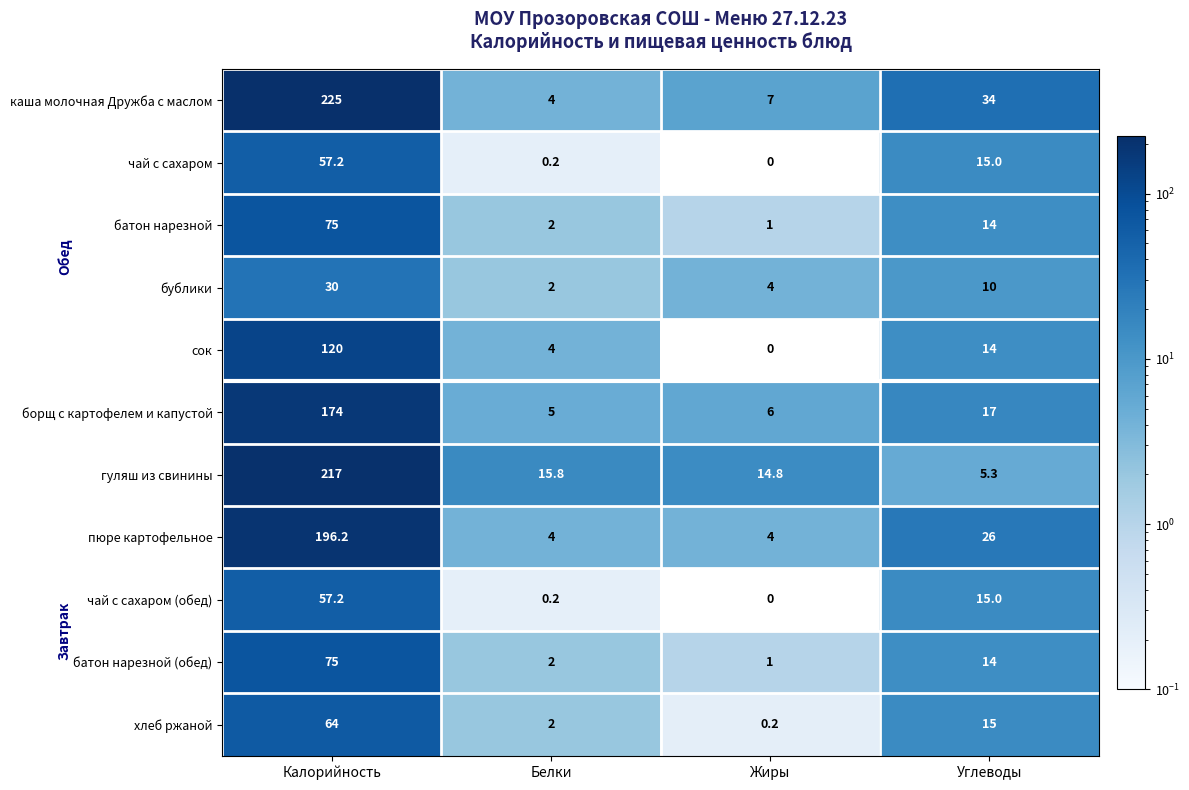

What is the total value across all series at Жиры?

38.0